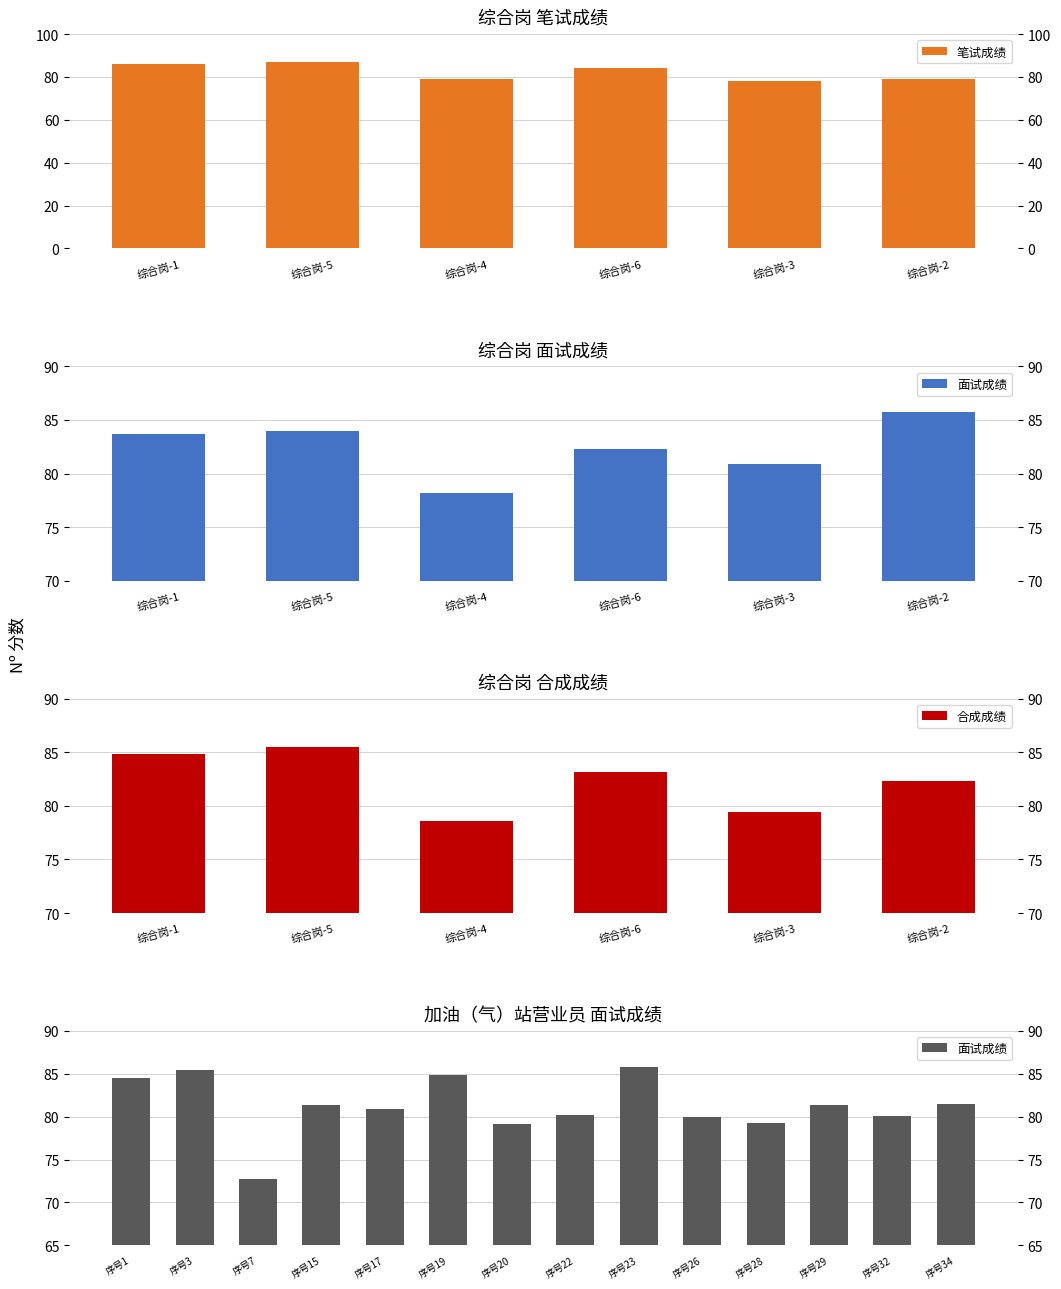

What is the average value of the 笔试成绩 series?

82